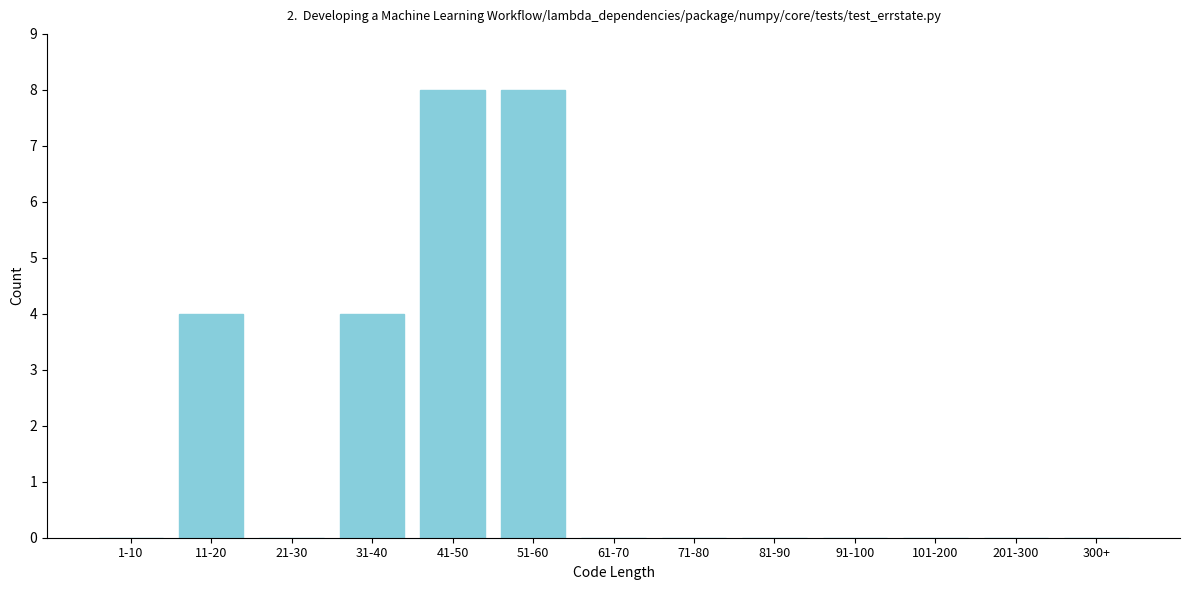

Reading left to right, list all the values displayed in this chart.

1-10=0	11-20=4	21-30=0	31-40=4	41-50=8	51-60=8	61-70=0	71-80=0	81-90=0	91-100=0	101-200=0	201-300=0	300+=0